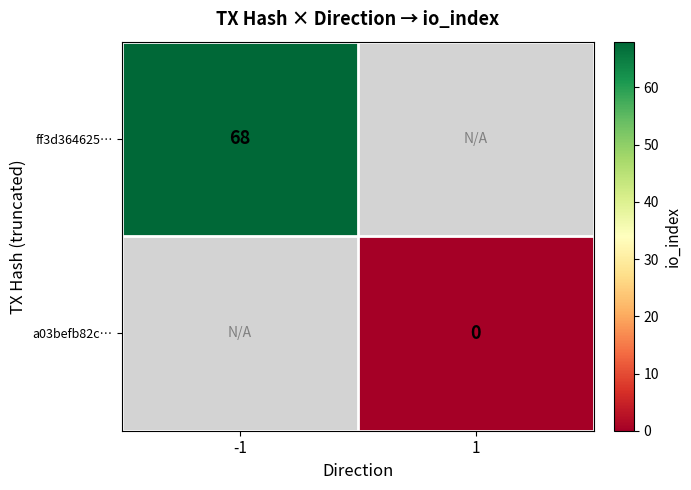

Which series has the largest range (max minus min)?

ff3d364625…